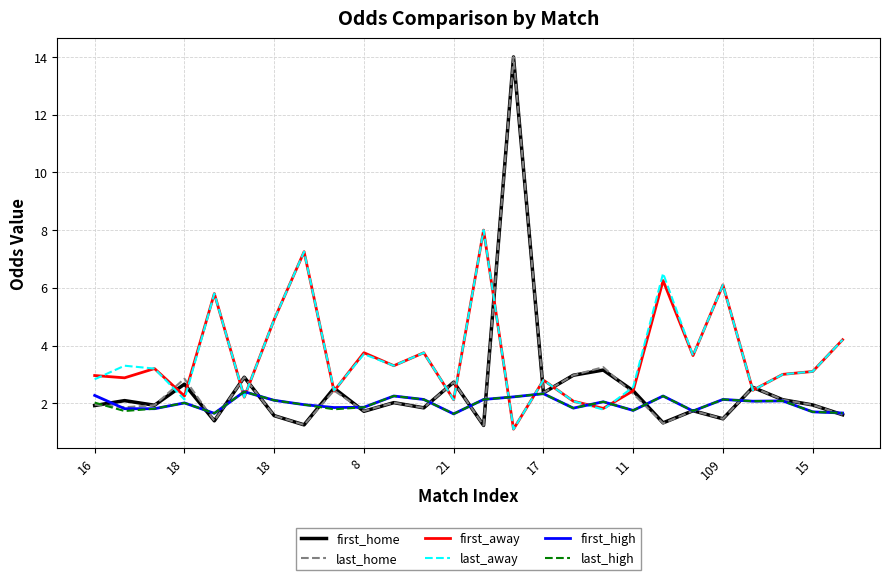

Count the number of categories in the chart.

26